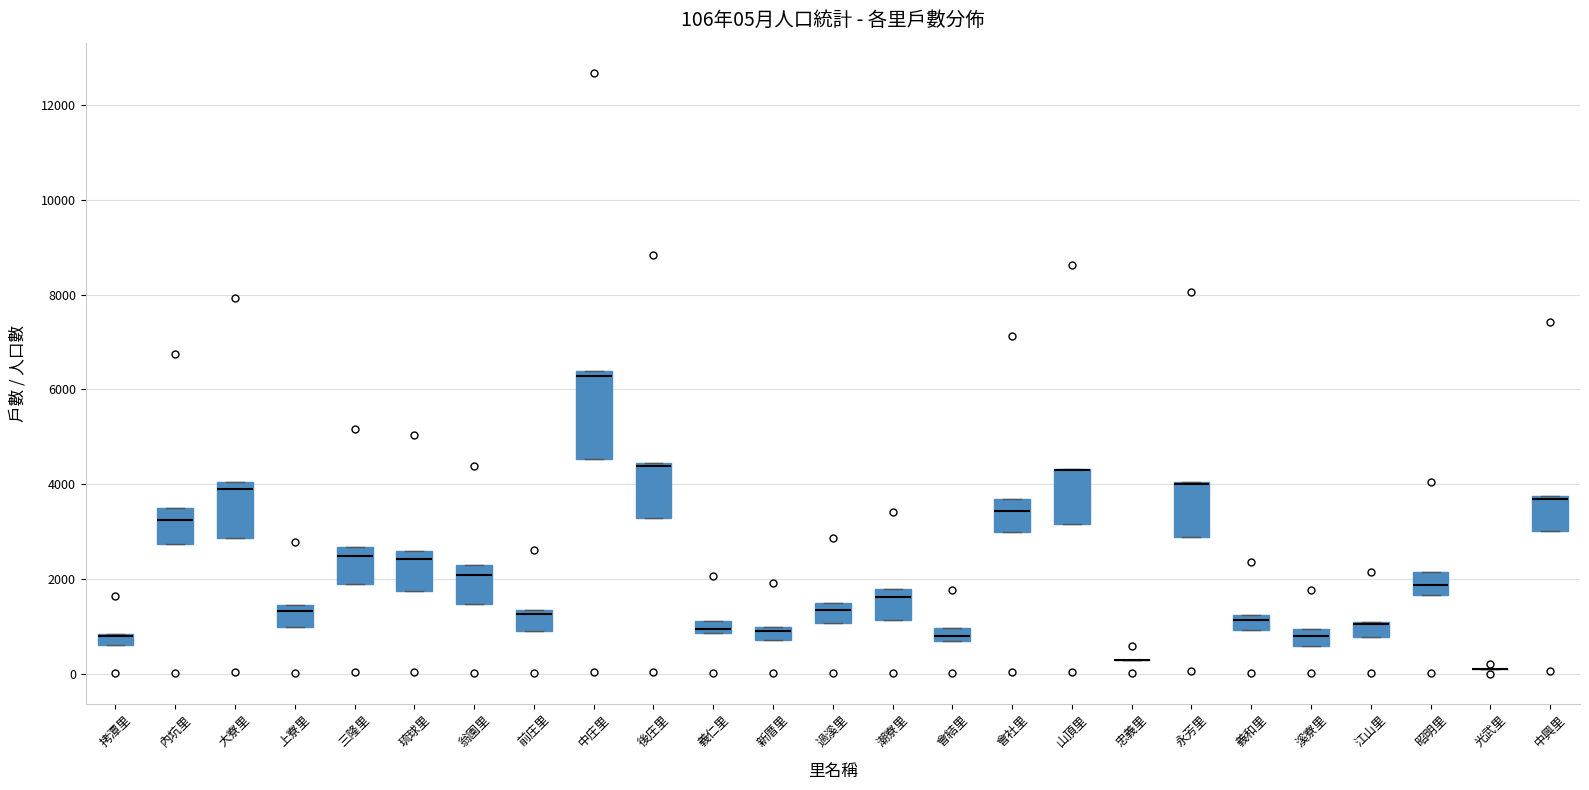

Comparing the boxes themselves (not the whiskers), which one is the tallest?

中庄里